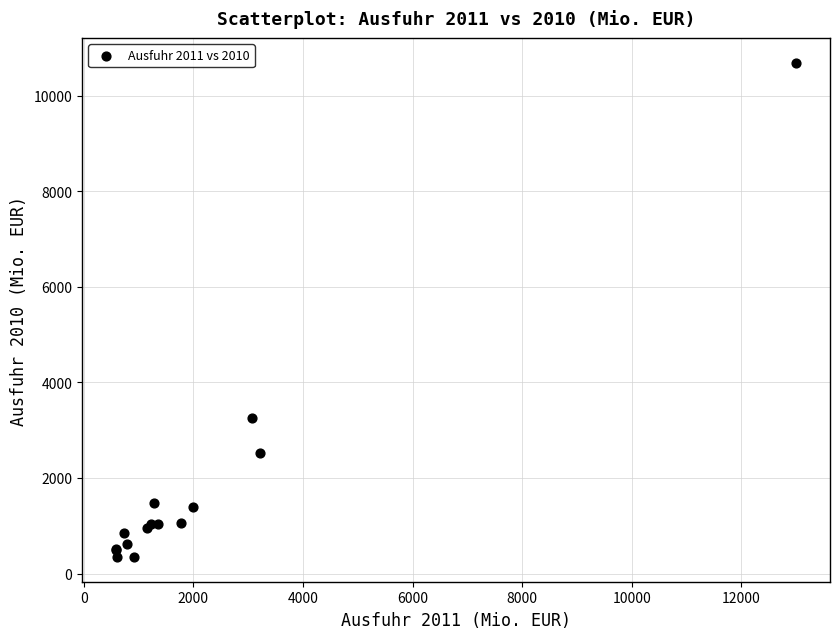

What Y value in the scatter plot is closest to 5520?

3248.7